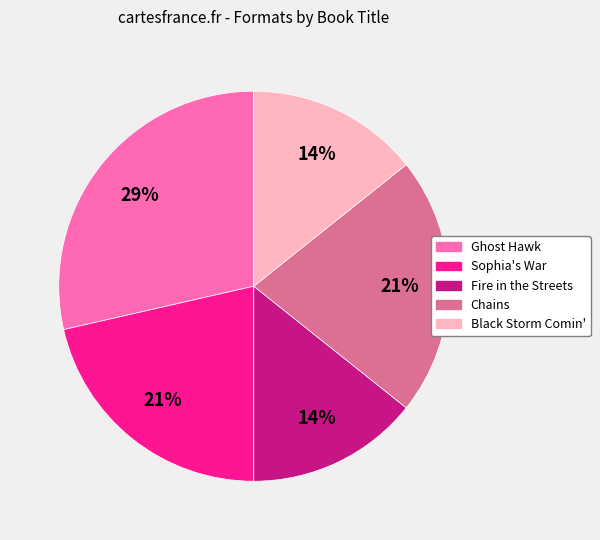

Which slice is the largest?

Ghost Hawk